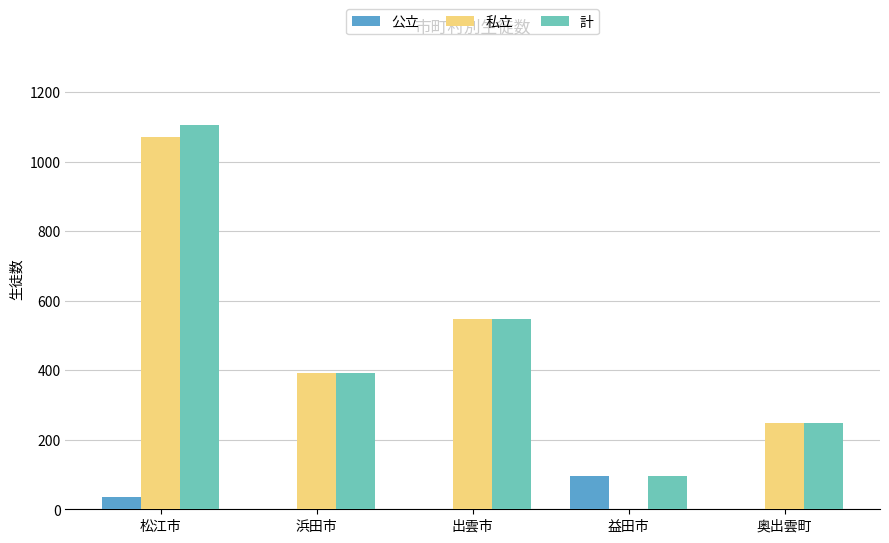

How many distinct data groups are displayed?

3